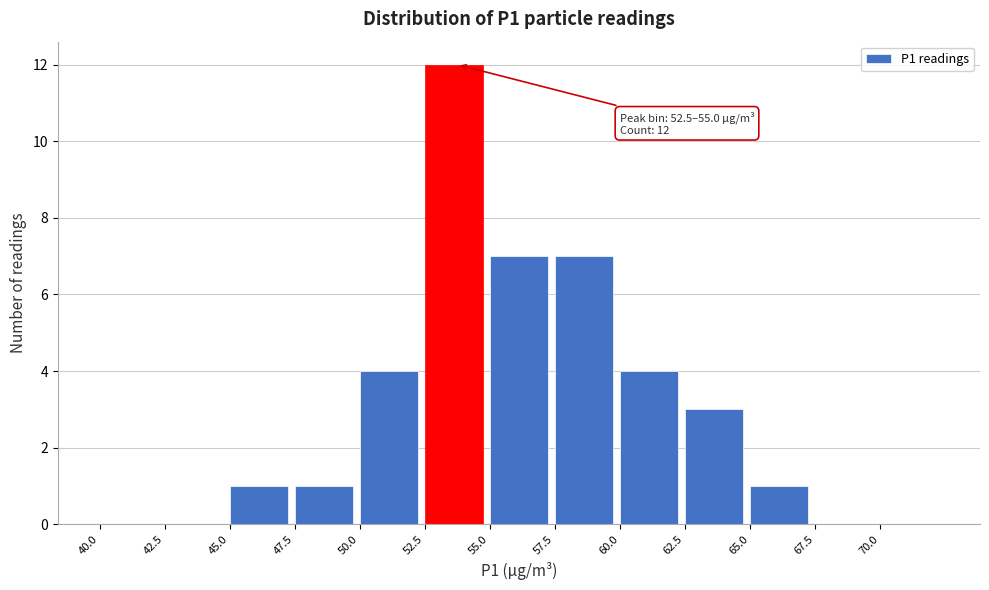

Over which range of the x-axis is the bar tallest?

52.5 to 55.0